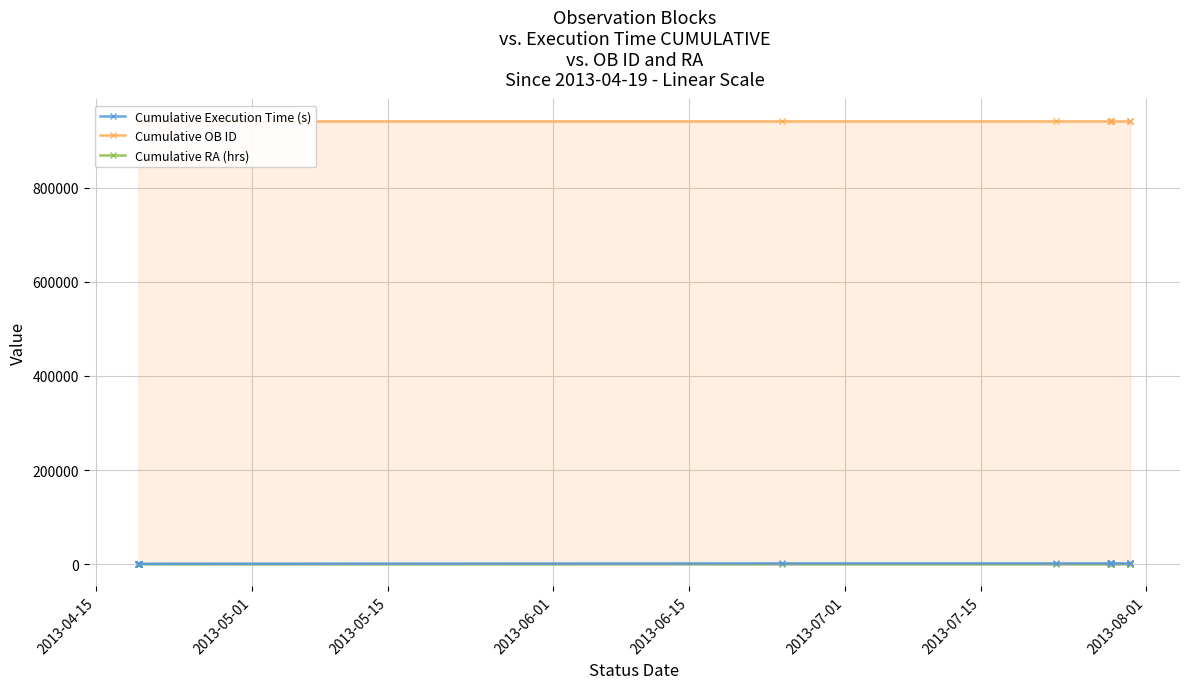

True or false: Cumulative RA (hrs) and Cumulative Execution Time (s) intersect in this chart.

False